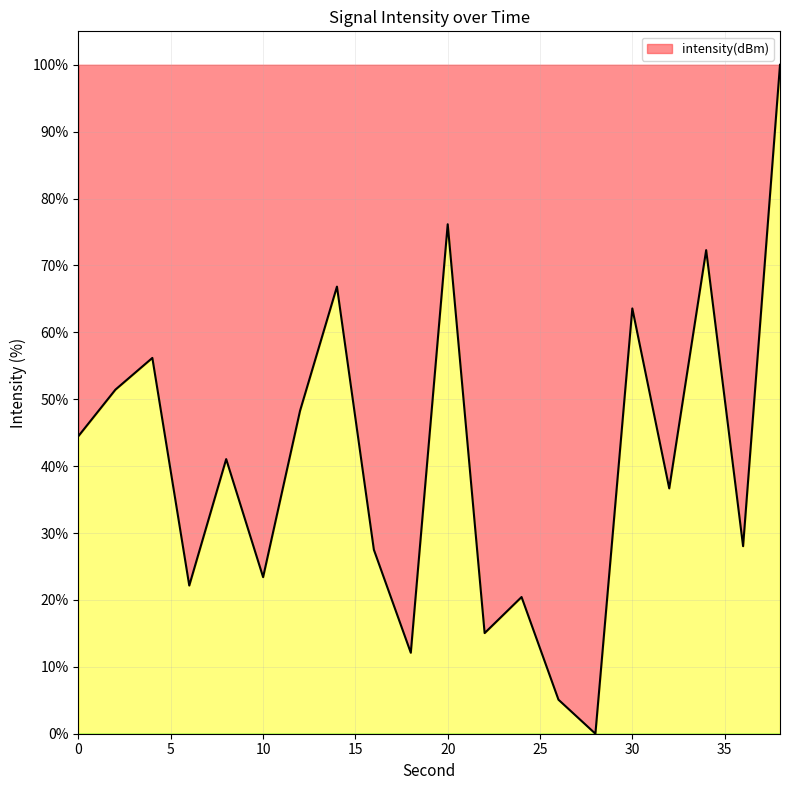

What is the maximum value shown in the chart?

100.0